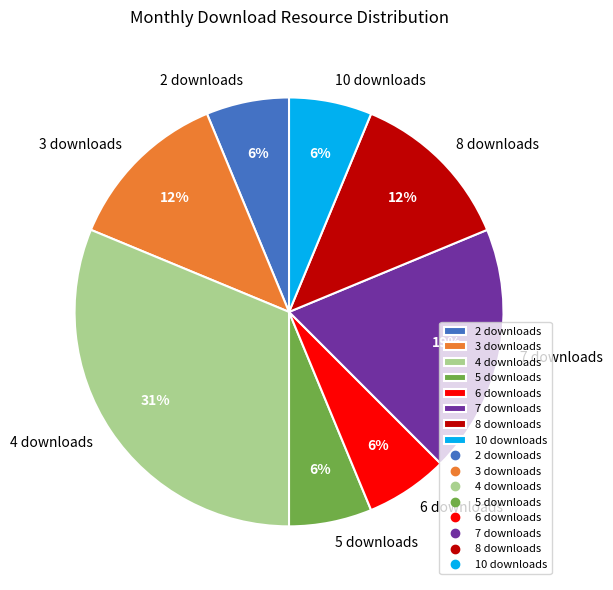

How many segments does this pie chart have?

8